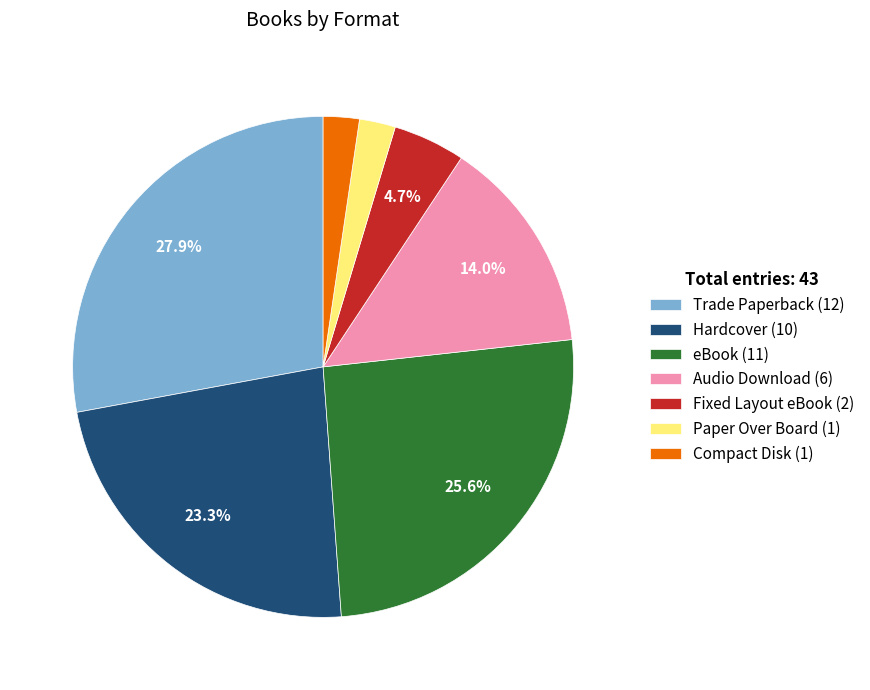

To the nearest percent, what is the average slice percentage?

14%